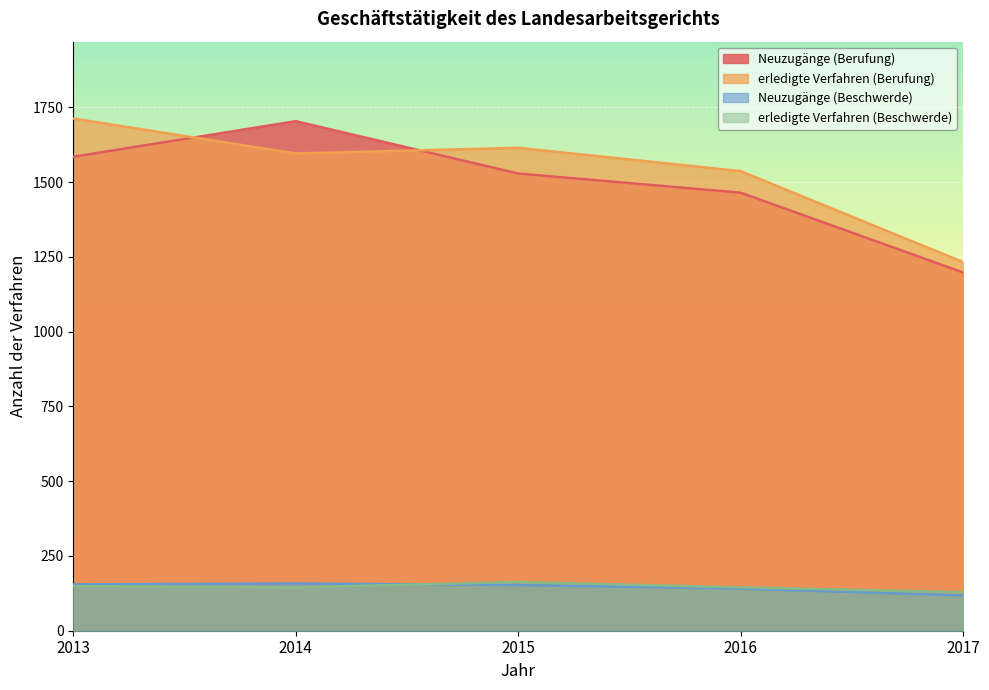

True or false: Neuzugänge (Berufung) and erledigte Verfahren (Beschwerde) cross at least once.

False